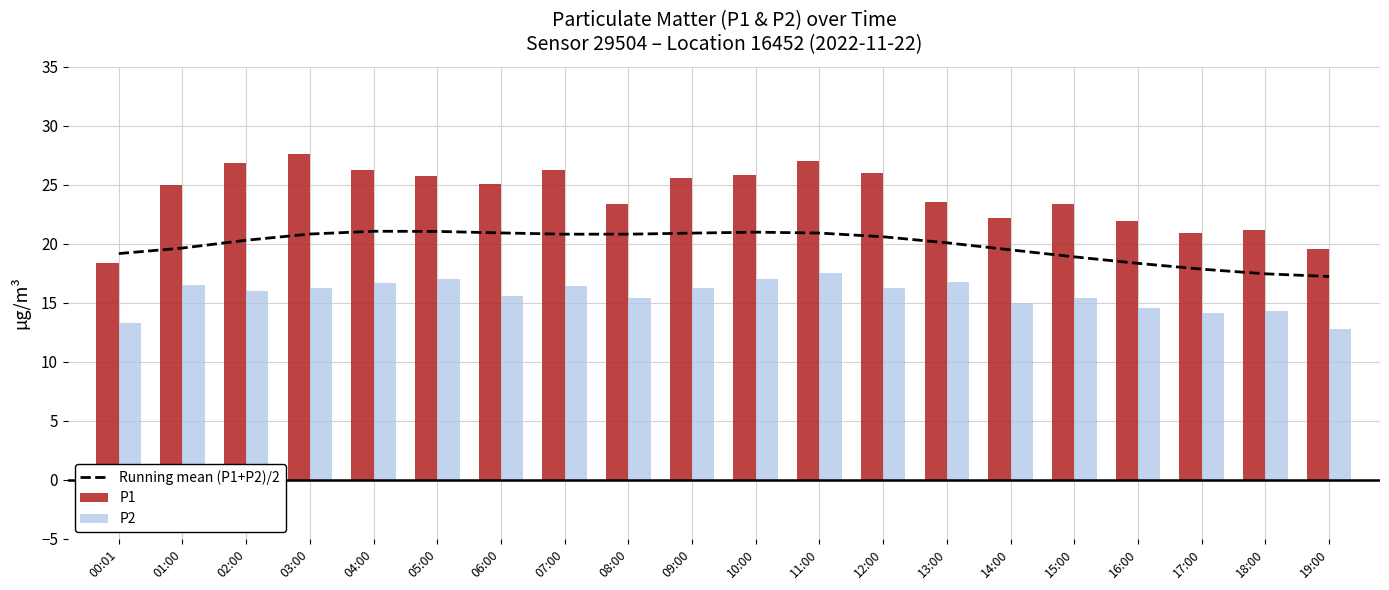

What is the label of the 3rd bar from the right?

17:00